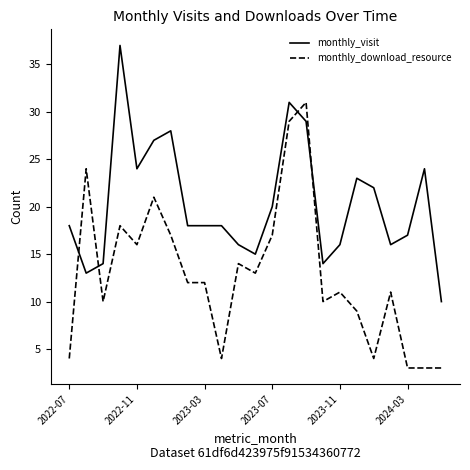

What is the highest value of the monthly_visit series?

37